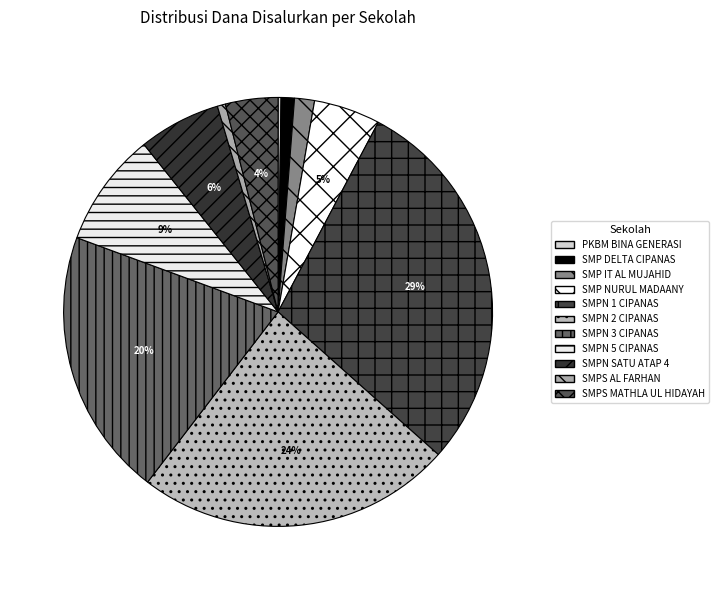

Rank the categories by value from highest to lowest.

SMPN 1 CIPANAS, SMPN 2 CIPANAS, SMPN 3 CIPANAS, SMPN 5 CIPANAS, SMPN SATU ATAP 4 CIPANAS, SMP NURUL MADAANY, SMPS MATHLA UL HIDAYAH CIPANAS, SMP ISLAM TERPADU AL MUJAHID, SMP DELTA CIPANAS, SMPS AL FARHAN CIPANAS, PKBM BINA GENERASI